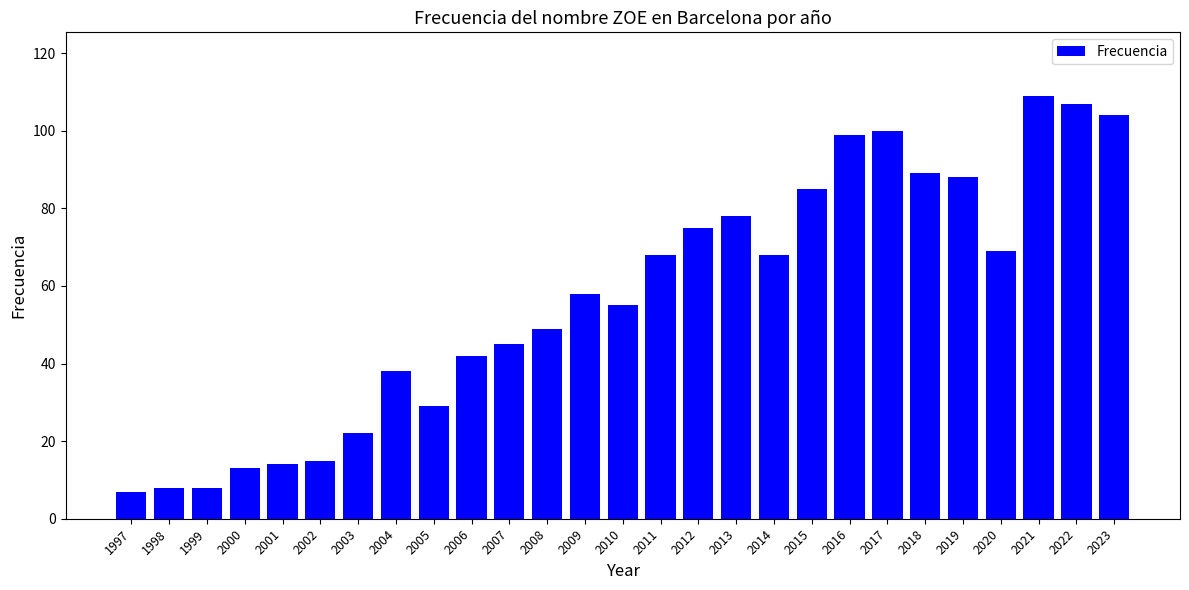

What is the value of the 19th bar from the left?

85